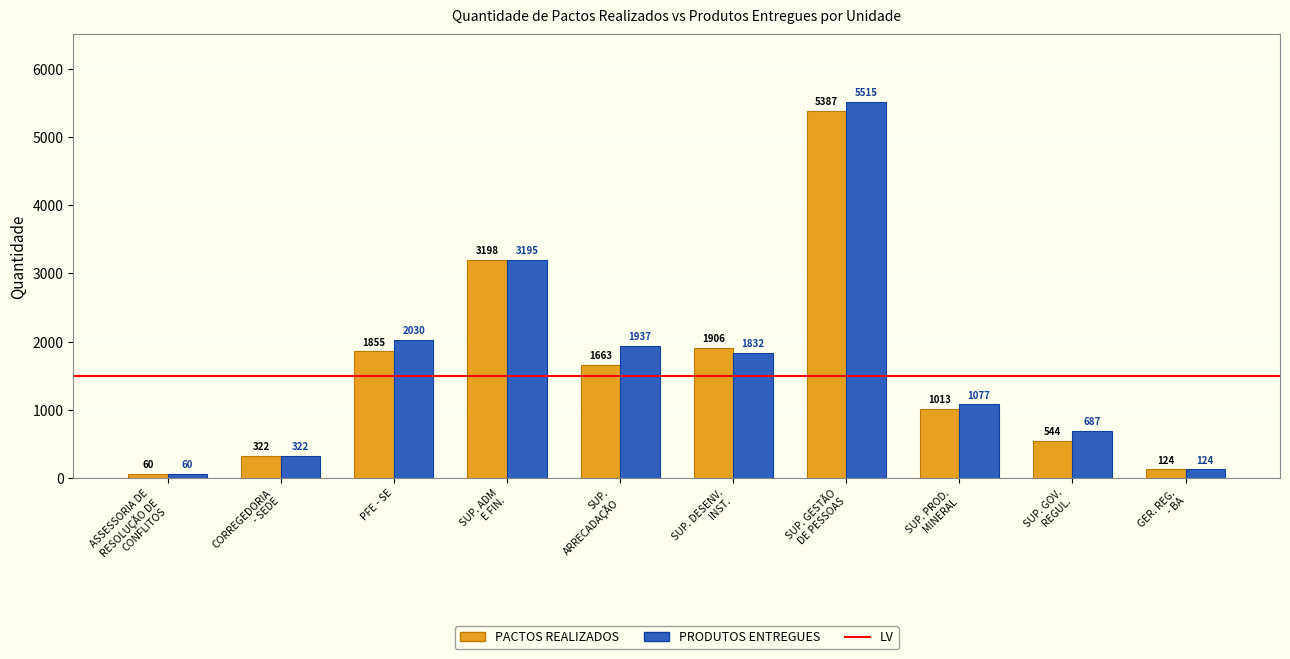

What is the difference between the maximum and minimum values in the PACTOS REALIZADOS series?

5327